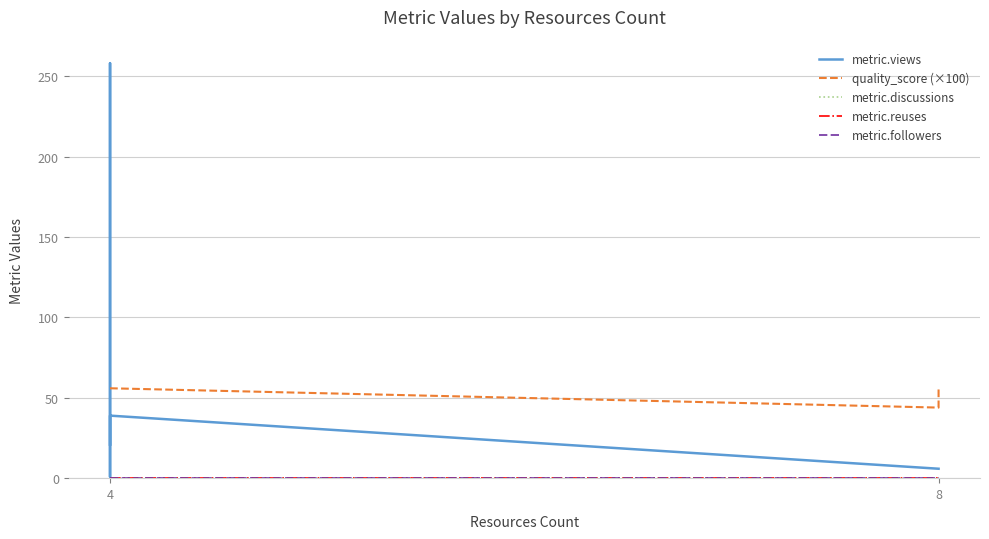

True or false: metric.views has a value of 5.7 at 4.

False